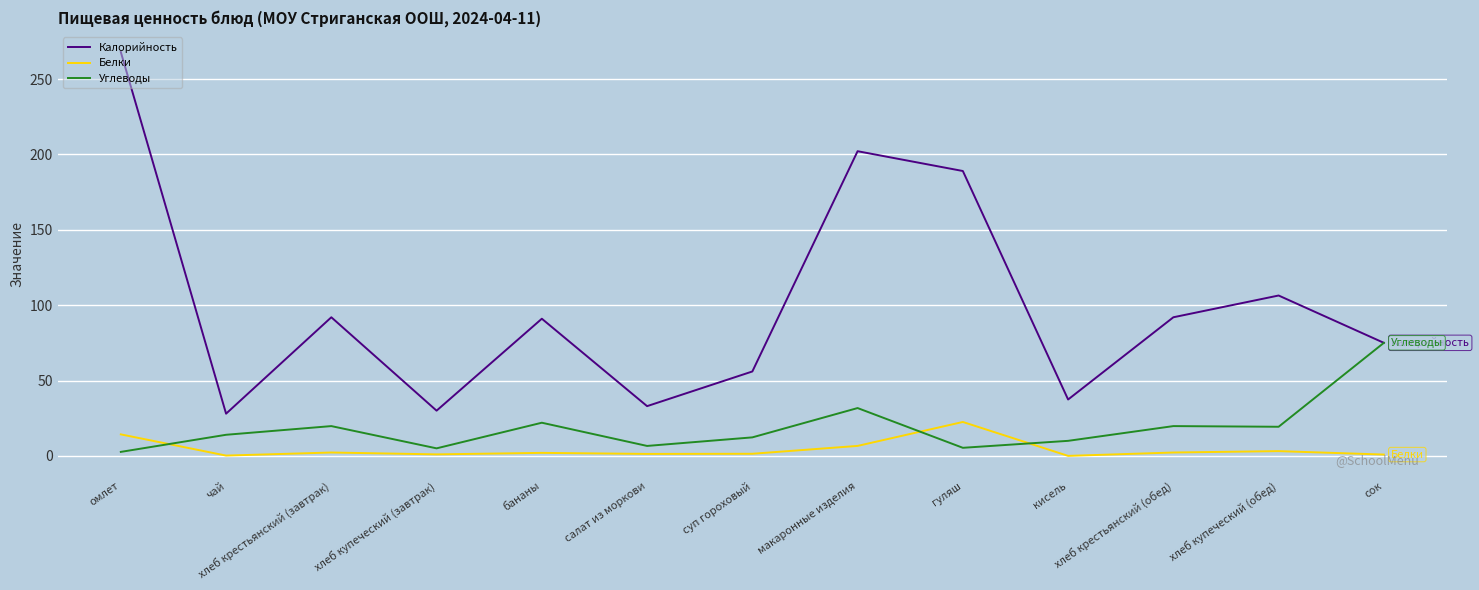

True or false: Белки and Углеводы intersect in this chart.

True